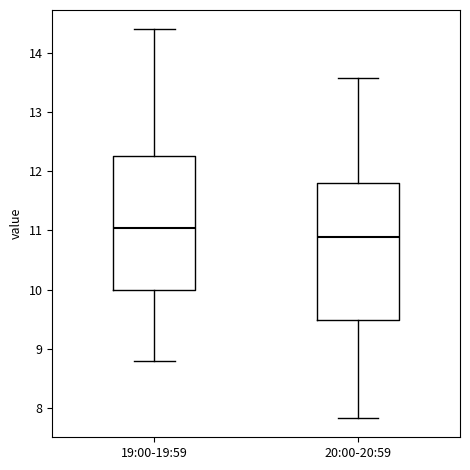

Which box has the highest median line?

19:00-19:59